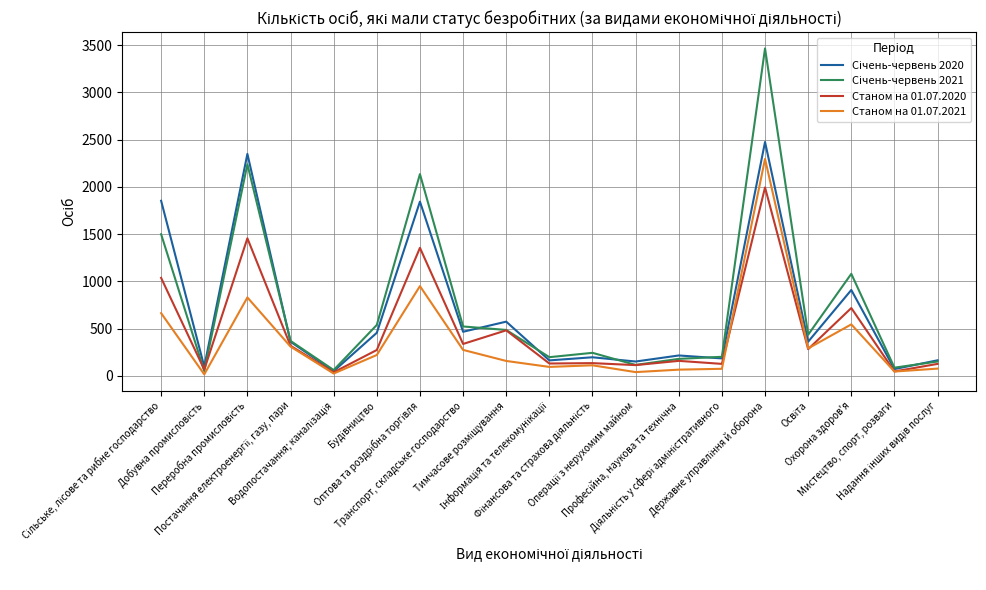

What is the difference between the second highest and minimum values in the Січень-червень 2020 series?

2299